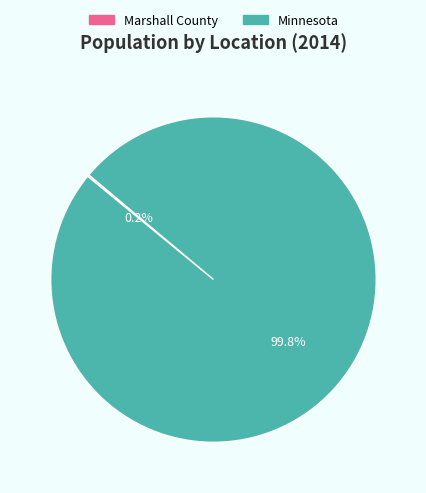

What percentage is NOT represented by Minnesota?

0.2%